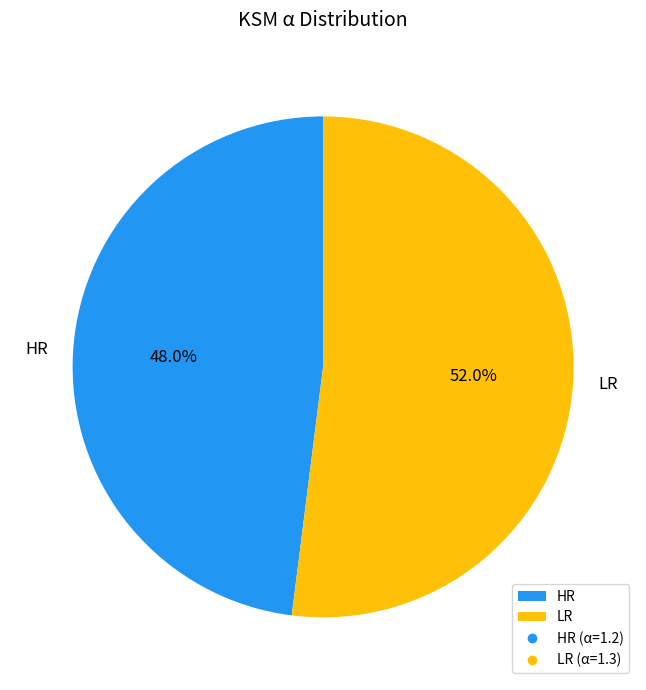

What percentage is the HR slice, to the nearest percent?

48%